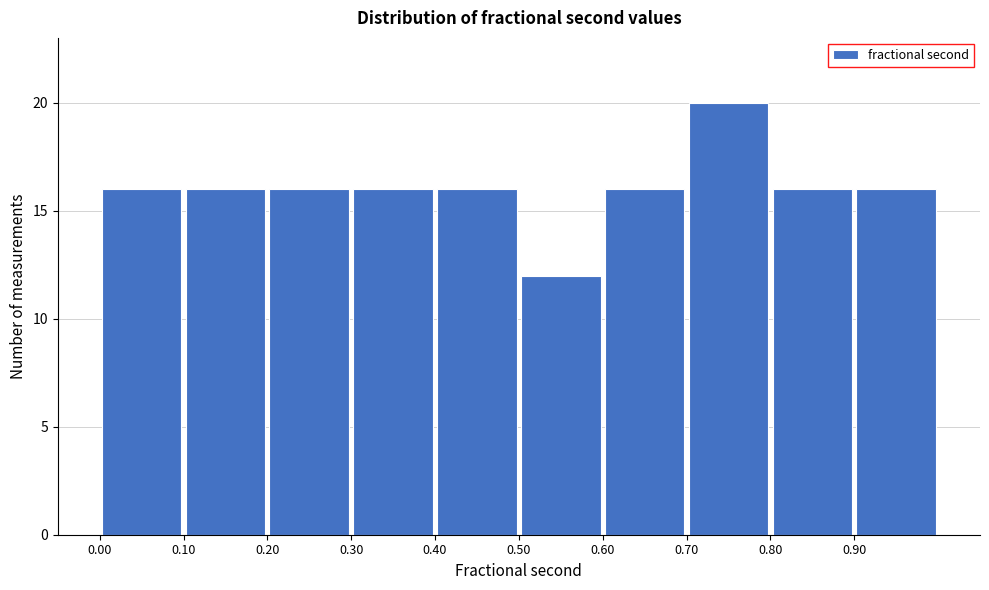

Reading left to right, list every bar in this chart as the range it spans on the x-axis followed by its height. The values are not printed on the chart, so give them approximately, as read against the axis.

0.0 to 0.1: 16
0.1 to 0.2: 16
0.2 to 0.3: 16
0.3 to 0.4: 16
0.4 to 0.5: 16
0.5 to 0.6: 12
0.6 to 0.7: 16
0.7 to 0.8: 20
0.8 to 0.9: 16
0.9 to 1.0: 16